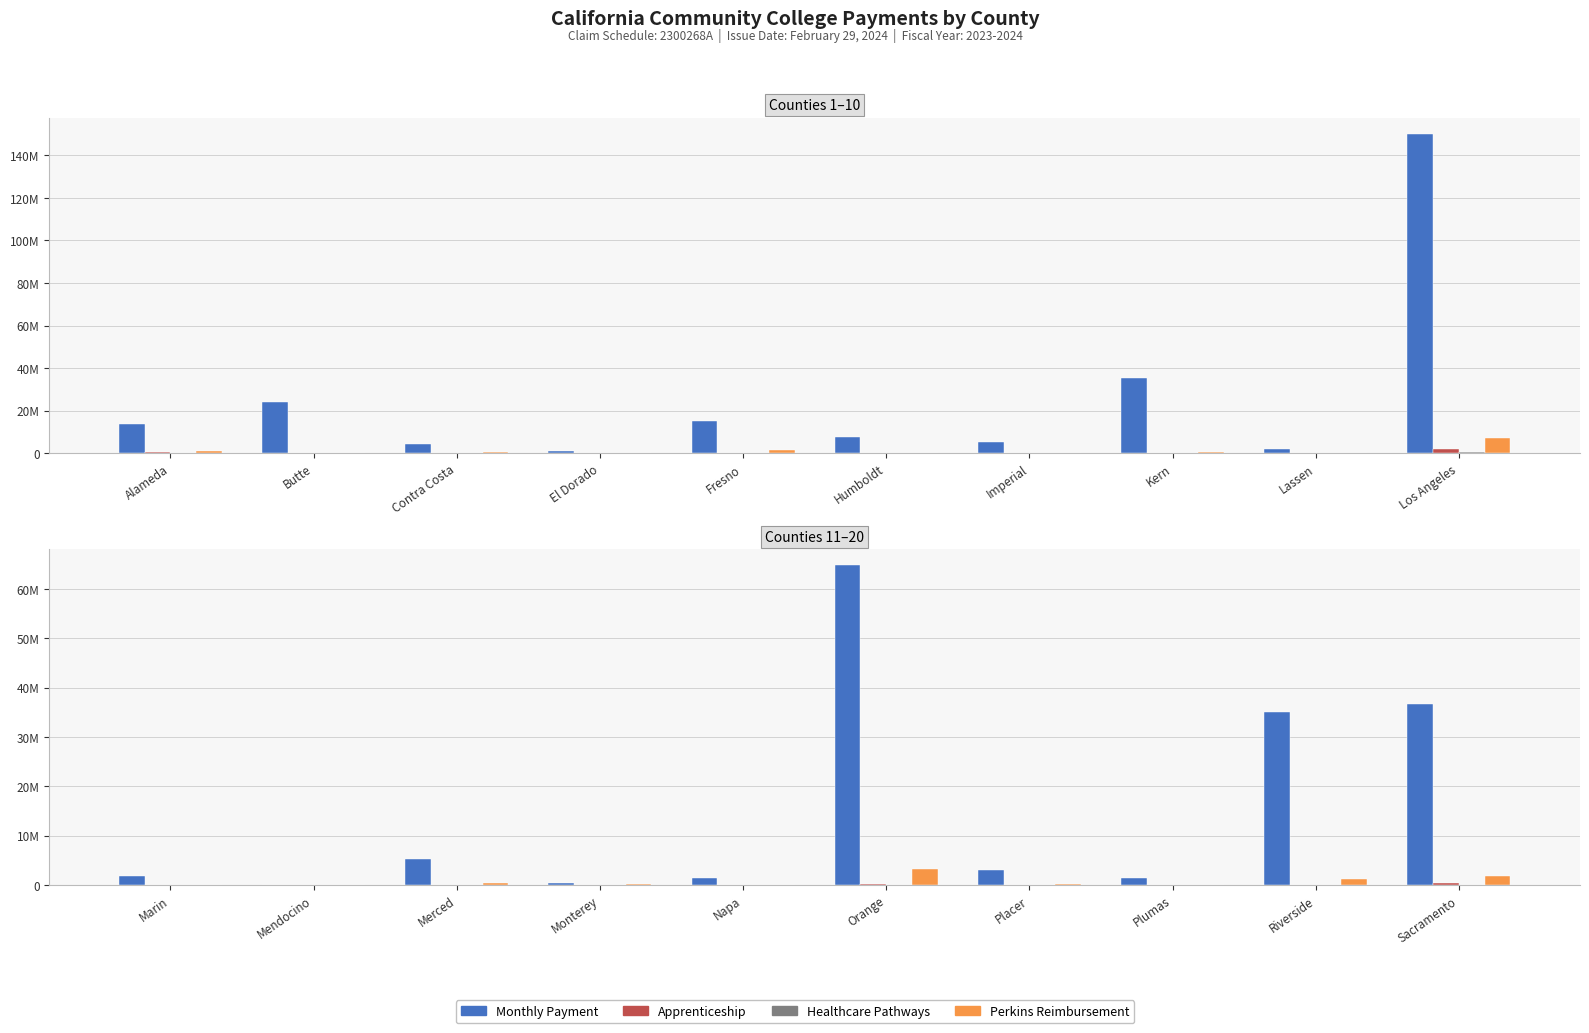

The Apprenticeship series shows -102906 at Marin. True or false?

False